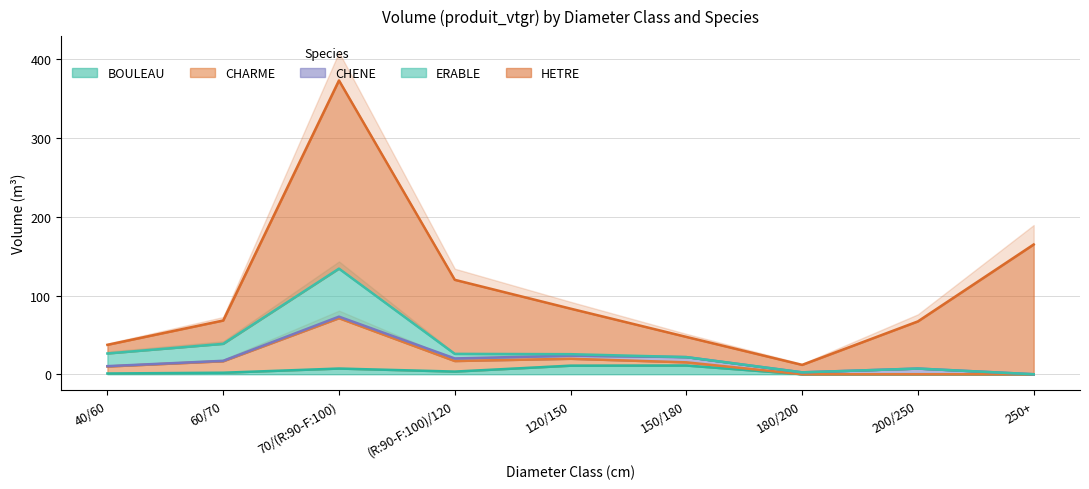

Where does the CHARME series first go above 8?

40/60